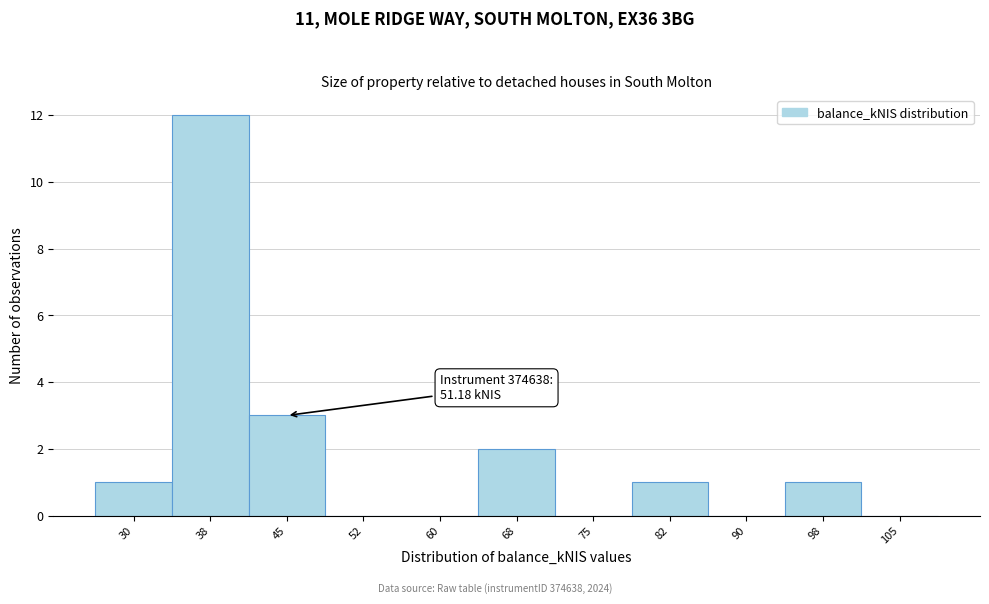

Reading right to left, what are all the values shown in this chart?

105=0	98=1	90=0	82=1	75=0	68=2	60=0	52=0	45=3	38=12	30=1